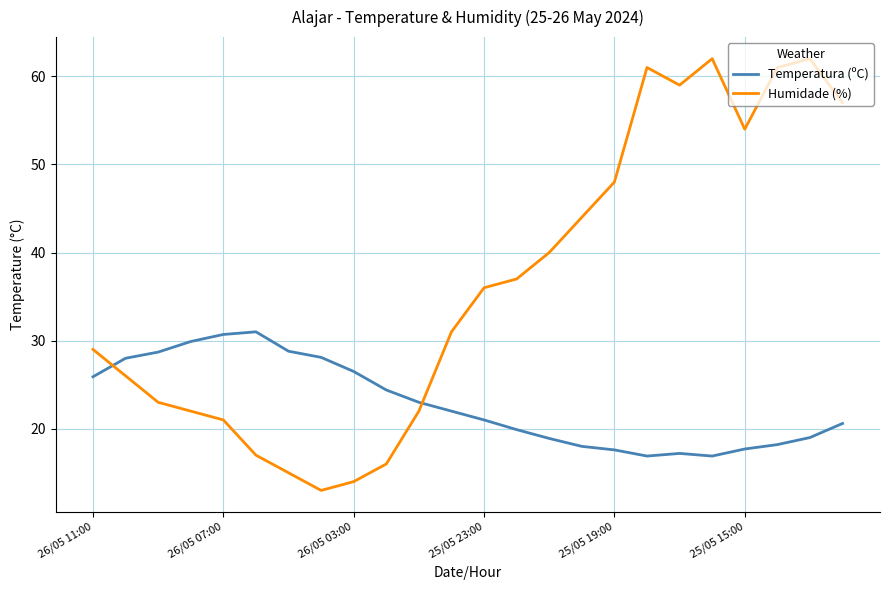

List the series in order of their overall mean, highest first.

Humidade (%), Temperatura (ºC)